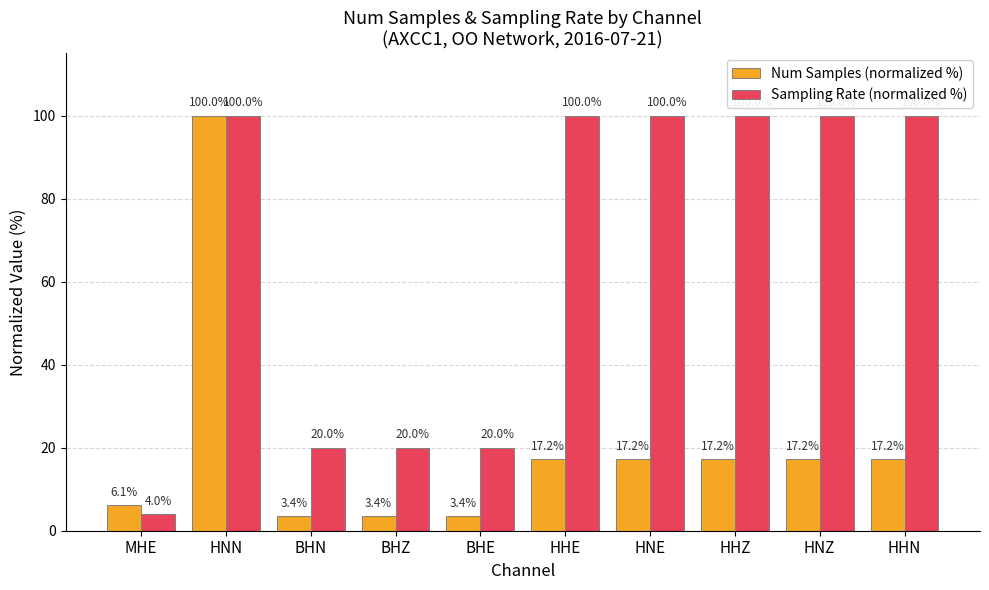

Between BHZ and HHN, which series saw the biggest shift?

Sampling Rate (normalized %)